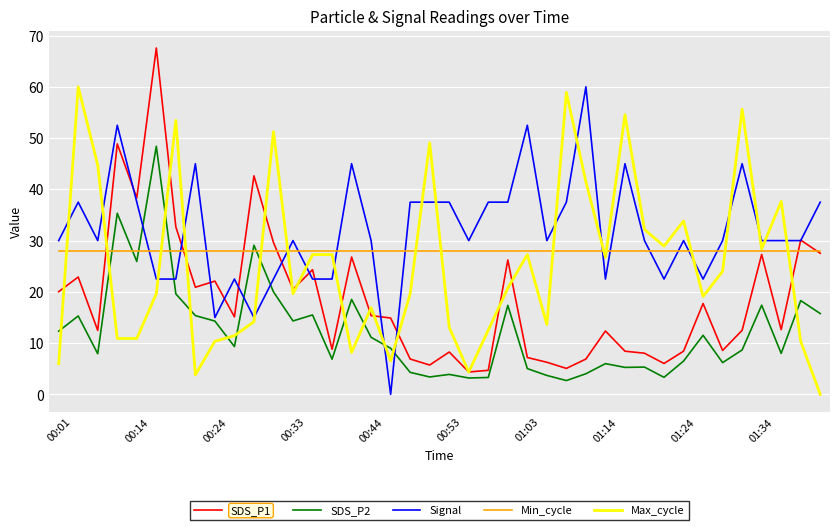

After their last crossing, which series has the higher values: Min_cycle or Signal?

Signal